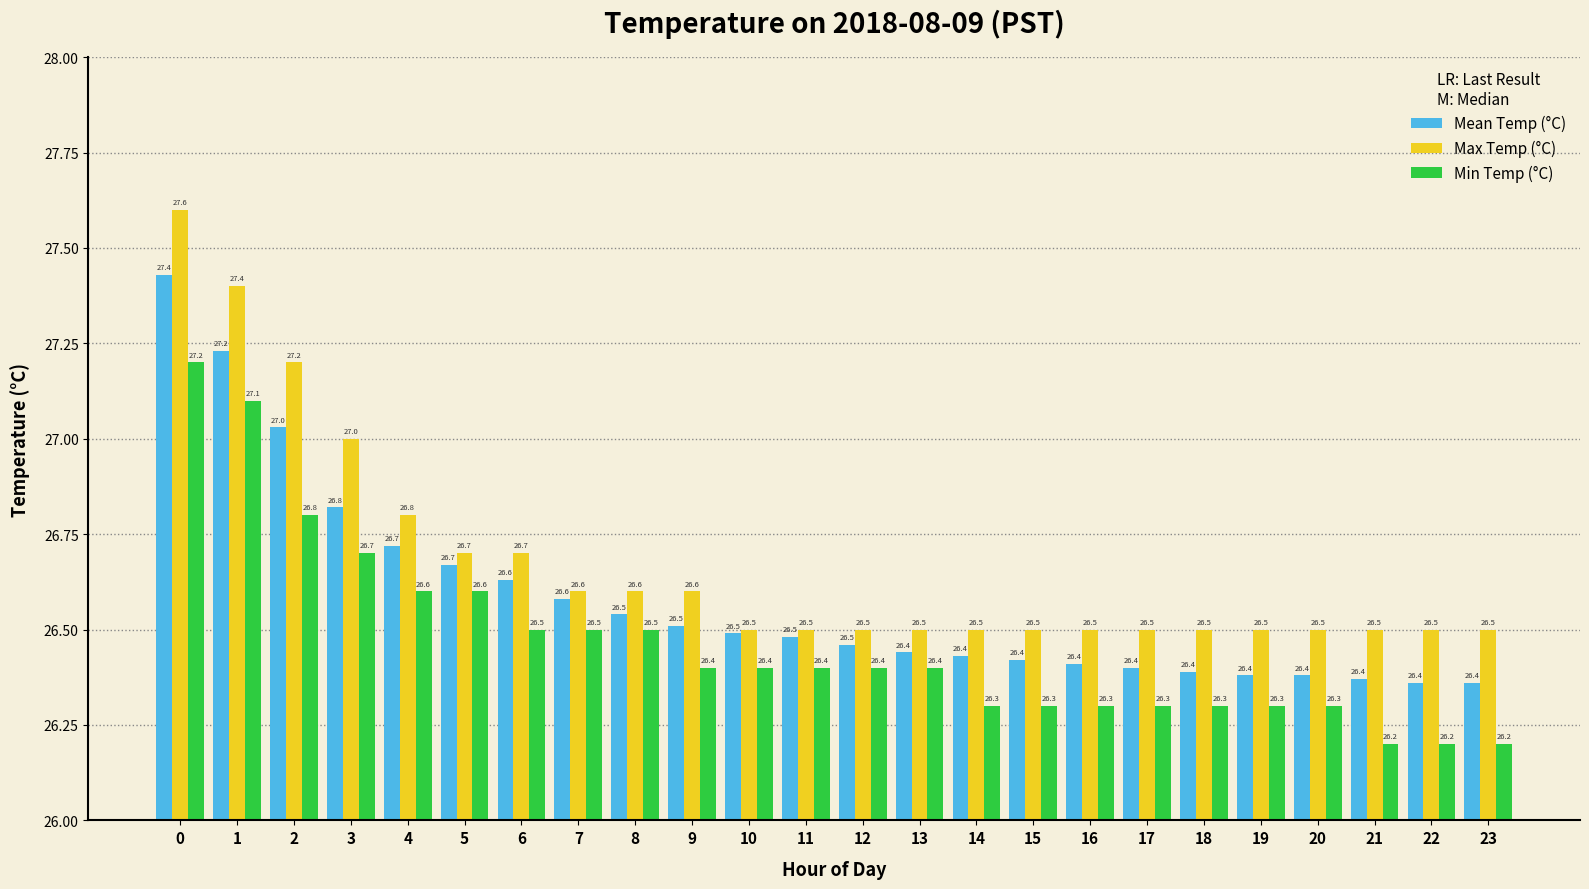

What is the difference between the highest and lowest values at 23?

0.3